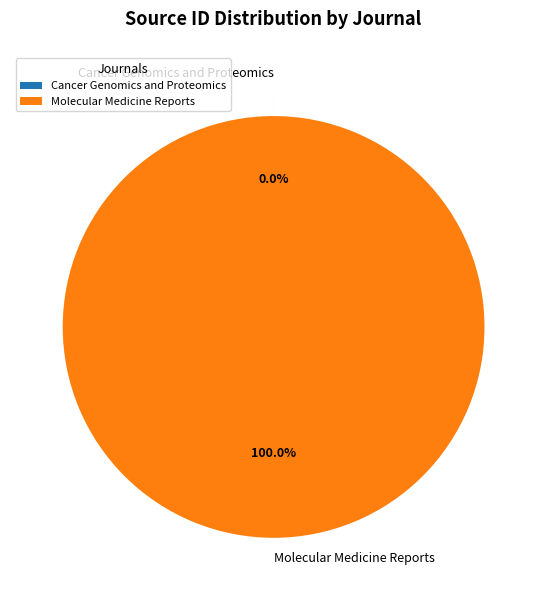

Which category accounts for the majority?

Molecular Medicine Reports